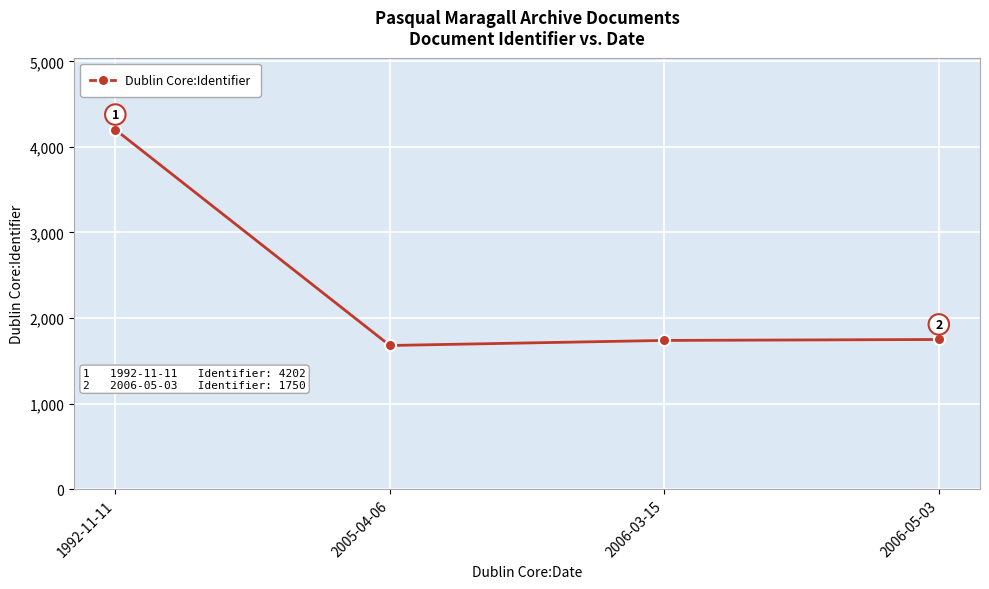

What is the average value?

2343